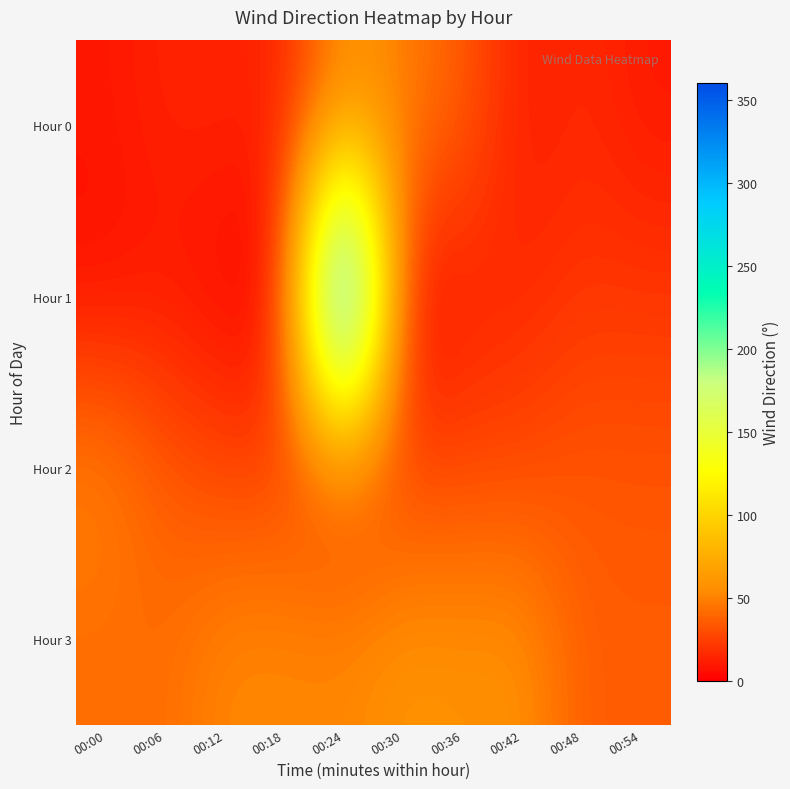

Reading left to right, transcribe all the data shown in this chart.

Hour 0: 00:00=9	00:06=14	00:12=14	00:18=14	00:24=54	00:30=50	00:36=36	00:42=11	00:48=17	00:54=10
Hour 1: 00:00=6	00:06=10	00:12=4	00:18=4	00:24=360	00:30=1	00:36=12	00:42=16	00:48=21	00:54=21
Hour 2: 00:00=52	00:06=35	00:12=27	00:18=27	00:24=21	00:30=26	00:36=28	00:42=28	00:48=34	00:54=33
Hour 3: 00:00=42	00:06=42	00:12=53	00:18=53	00:24=52	00:30=59	00:36=57	00:42=58	00:48=36	00:54=36